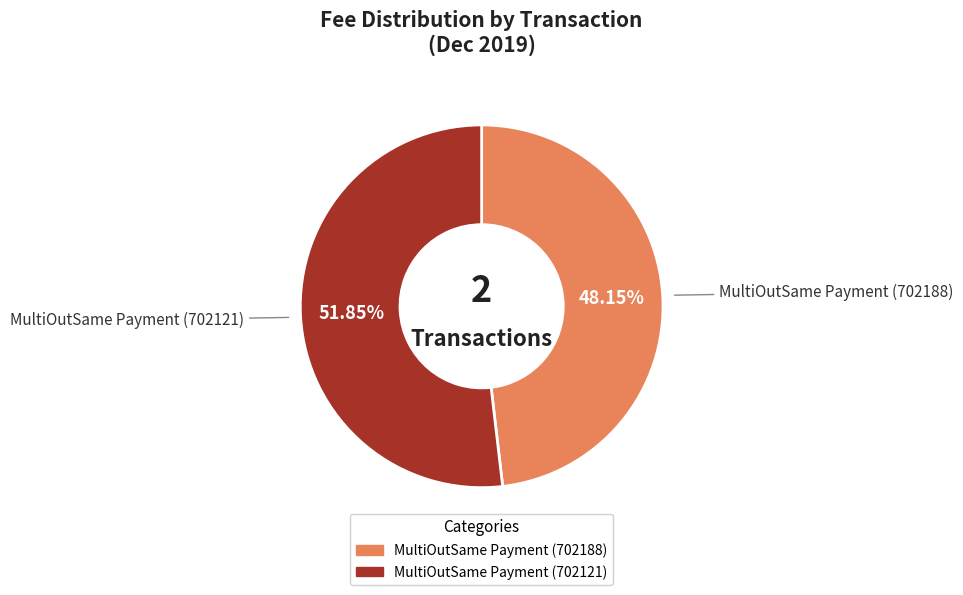

True or false: MultiOutSame Payment (702188) accounts for 48% of the total.

True